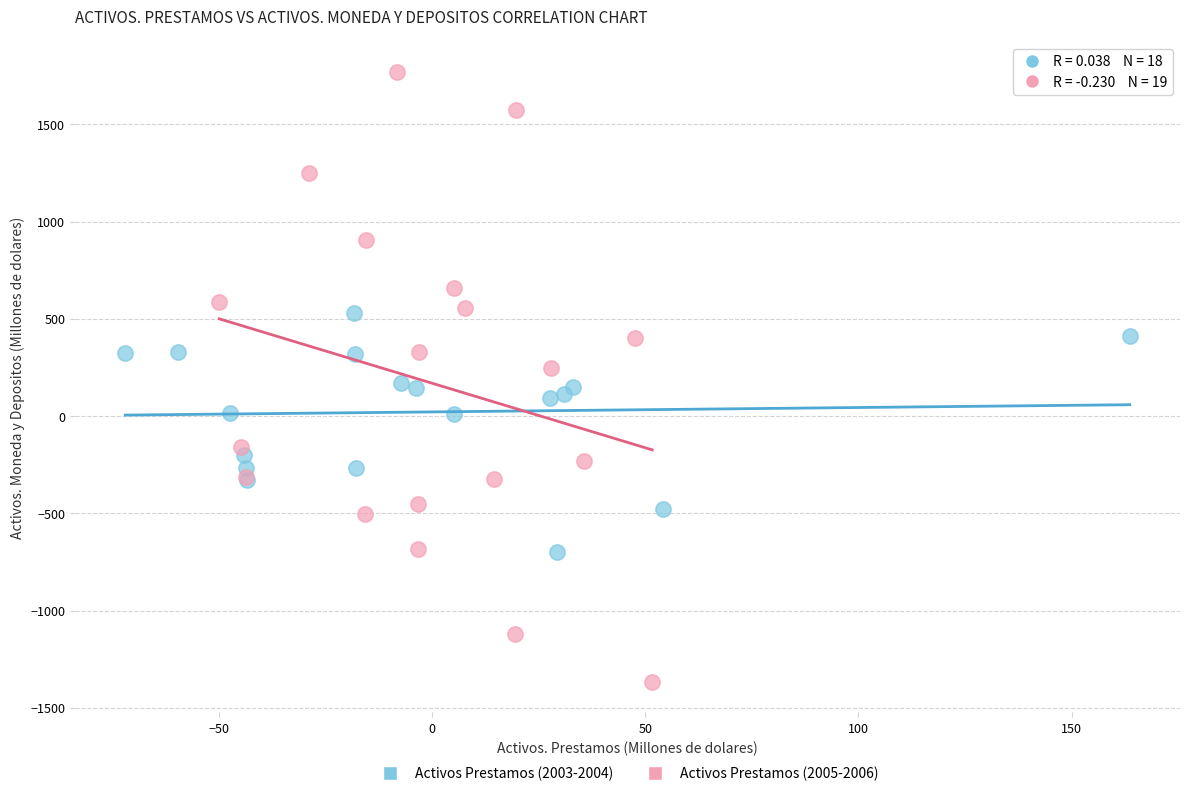

Which series contains the lowest Y value?

Activos Prestamos (2005-2006)